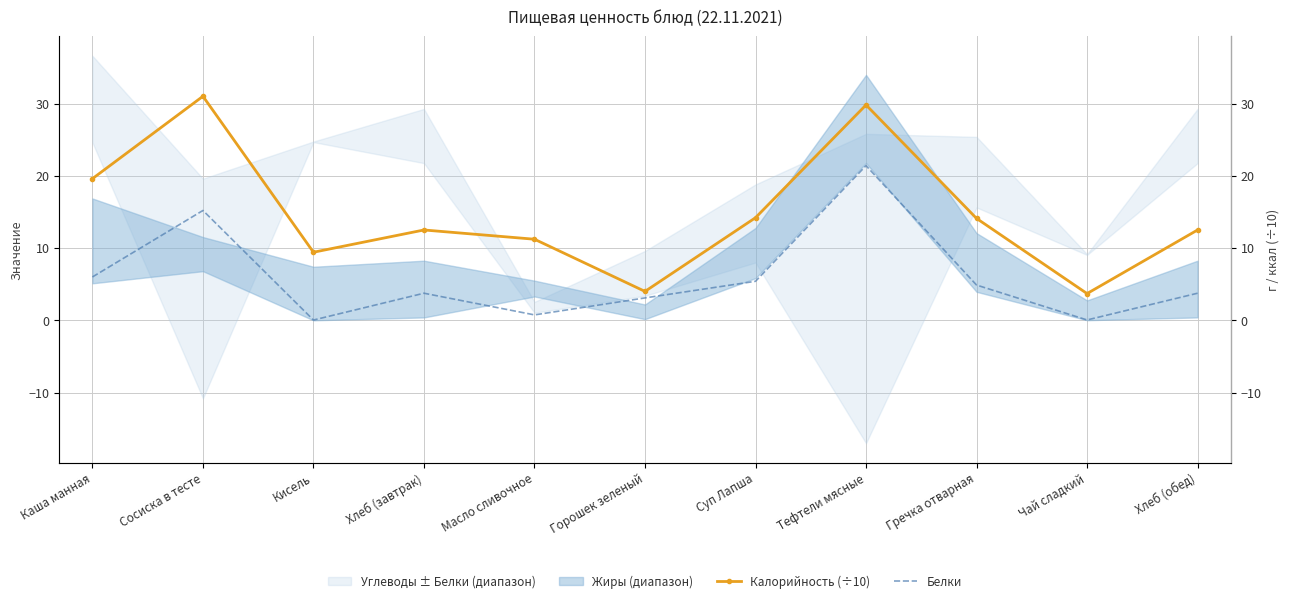

At which category is the sum across all series the highest?

Тефтели мясные